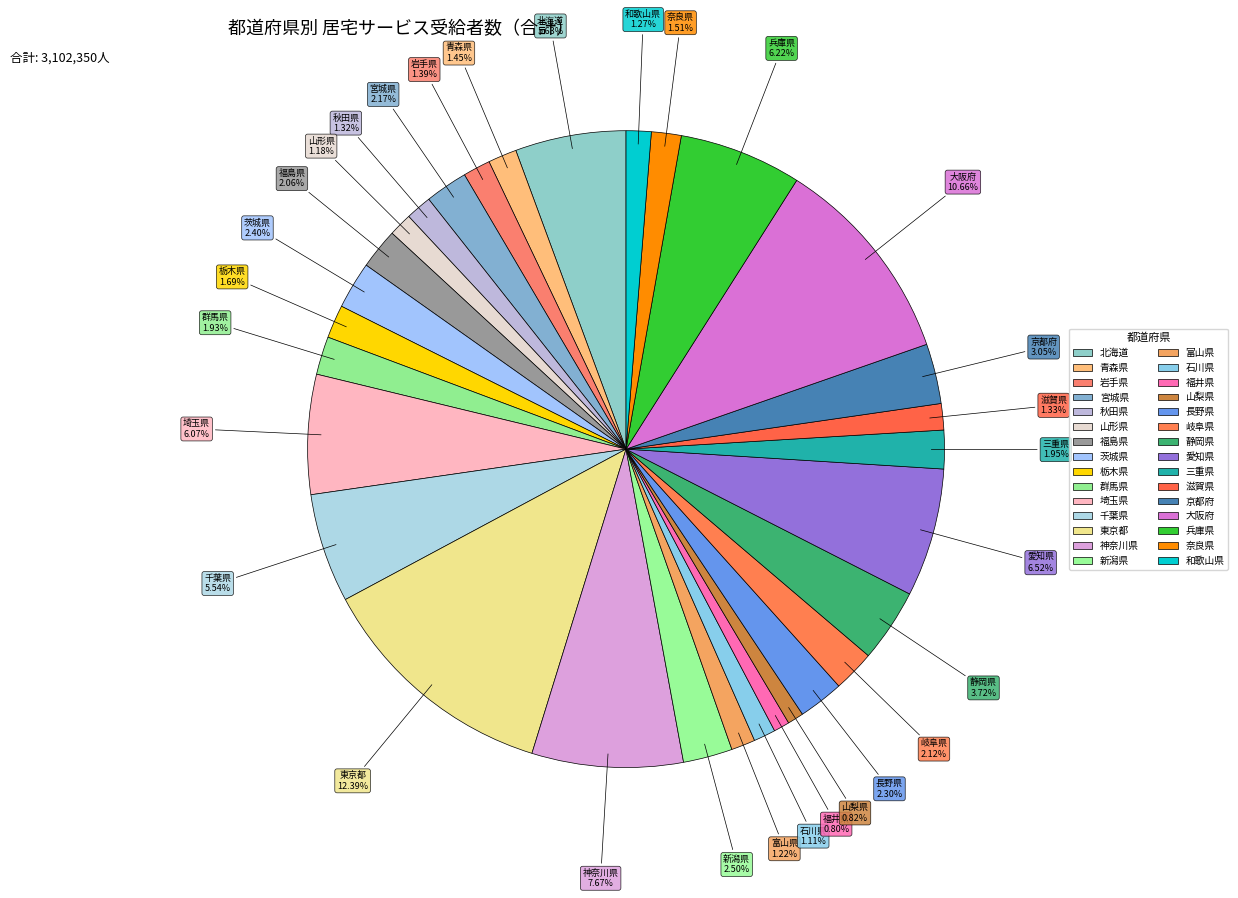

How many slices are in this pie chart?

30